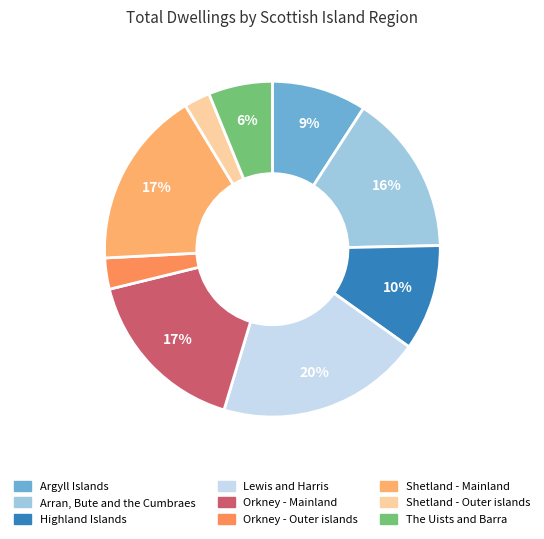

Does Lewis and Harris represent more than half of the total?

No